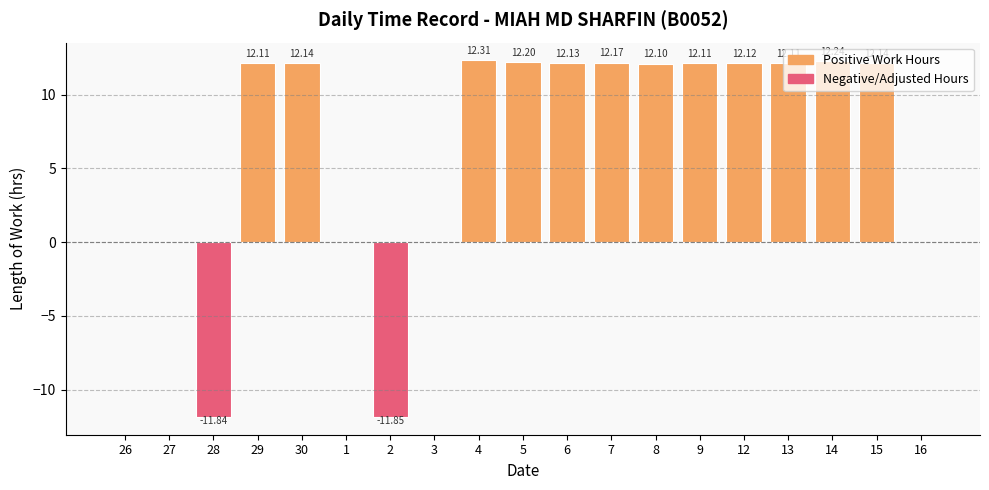

How many values exceed 12?

12